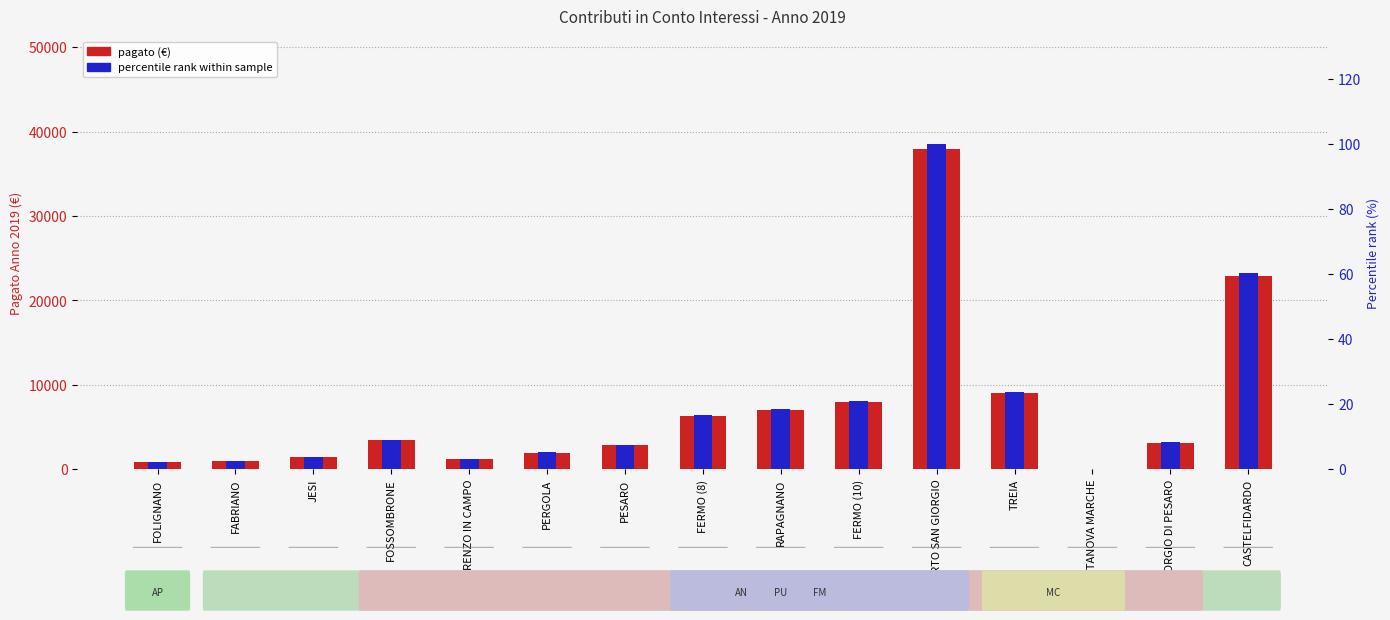

What is the average value of the pagato (€) series?

7139.2